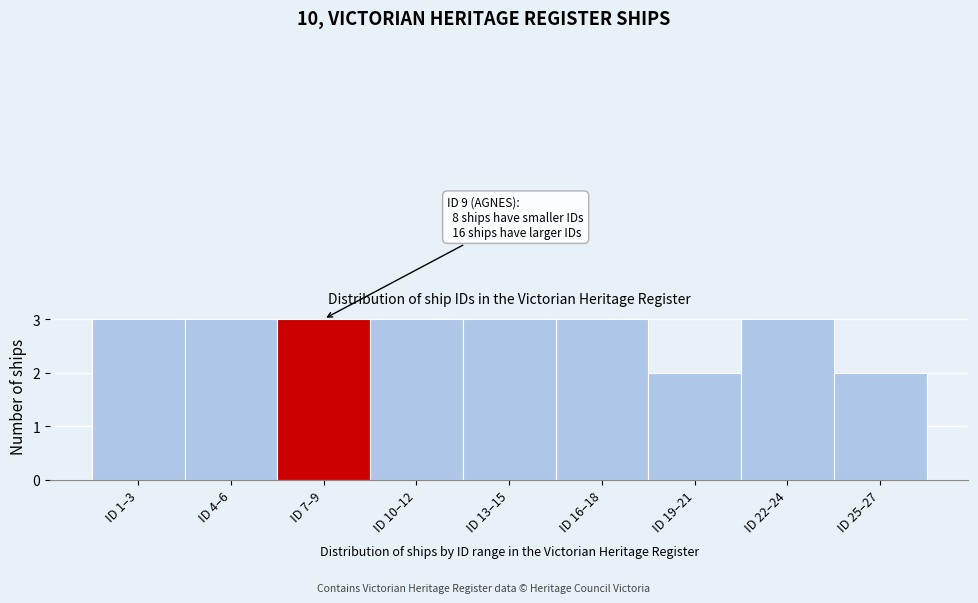

Reading left to right, transcribe all the data shown in this chart.

ID 1–3=3	ID 4–6=3	ID 7–9=3	ID 10–12=3	ID 13–15=3	ID 16–18=3	ID 19–21=2	ID 22–24=3	ID 25–27=2